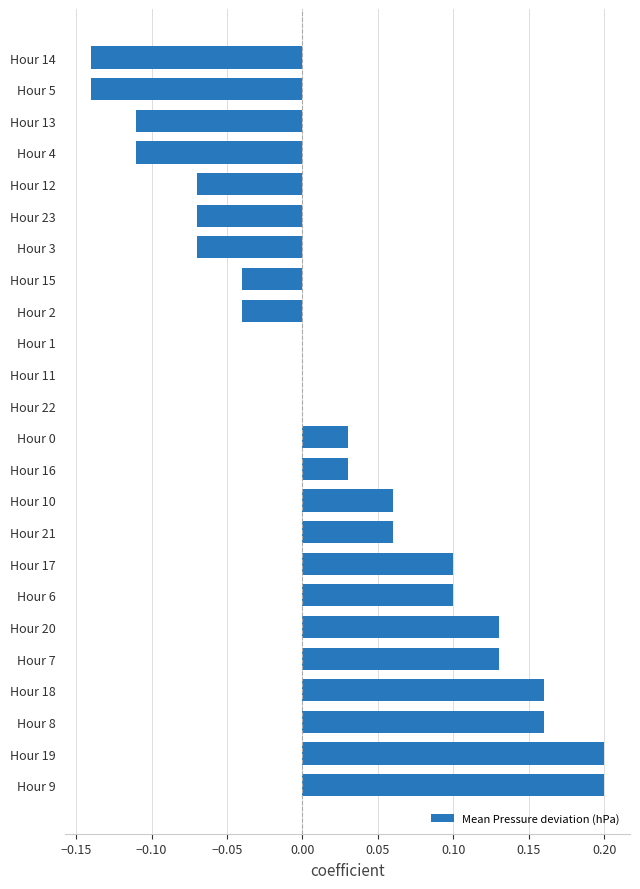

True or false: the data shows -0.1 at Hour 2.

False